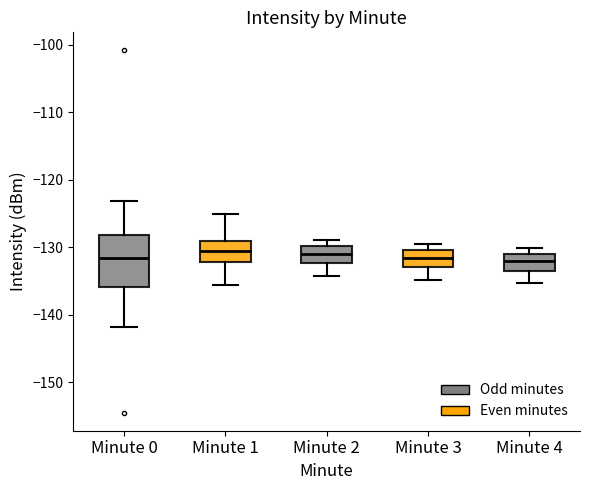

Comparing the boxes themselves (not the whiskers), which one is the tallest?

Minute 0